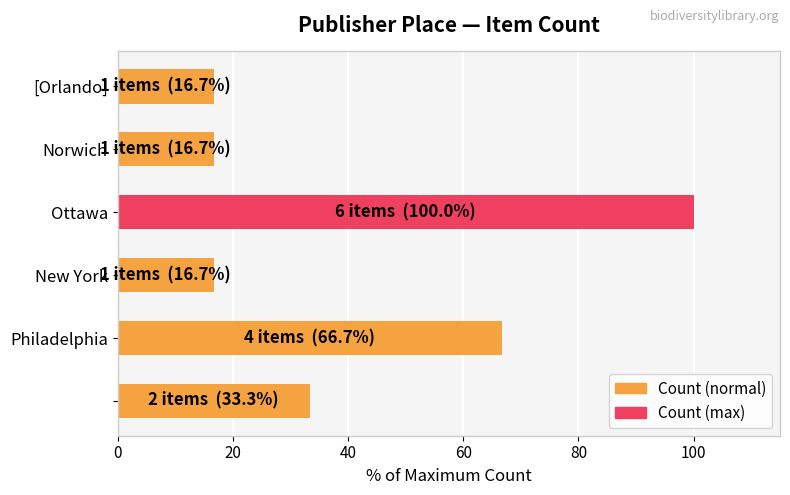

What is the sum of all values?

250.0